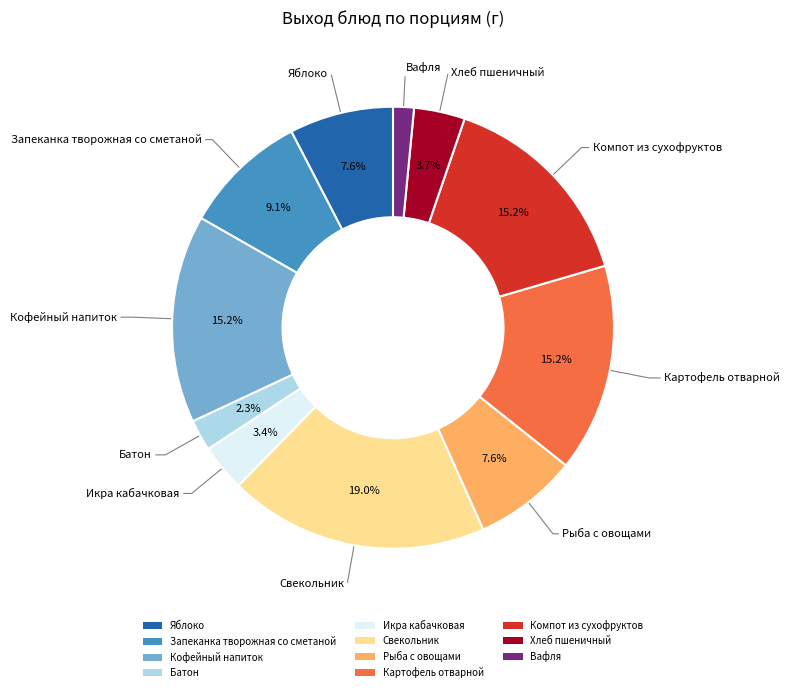

What percentage is the Хлеб пшеничный slice, to the nearest percent?

4%